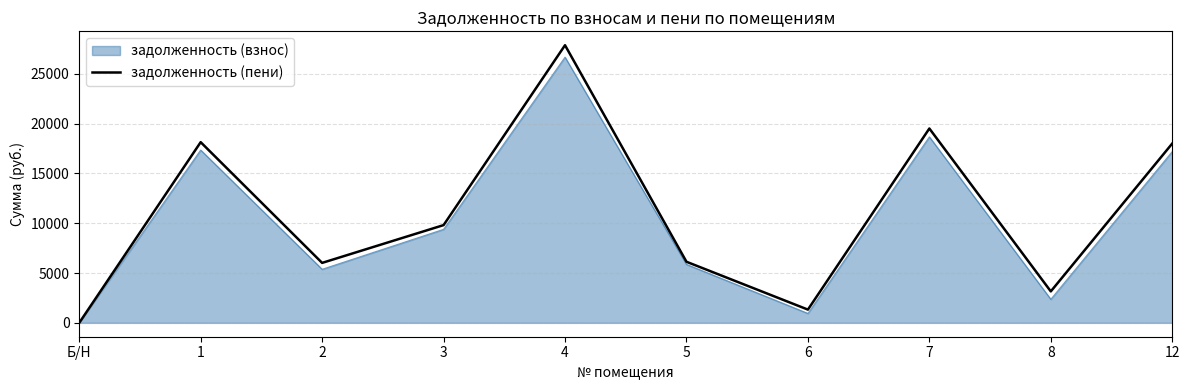

Which series changed the most between 2 and 6?

задолженность (пени)